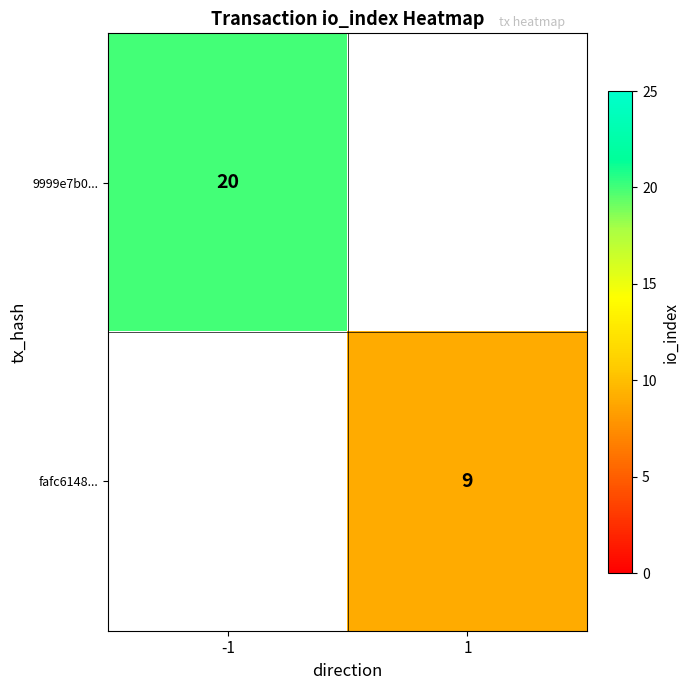

The value of fafc6148... at 1 is 6. True or false?

False